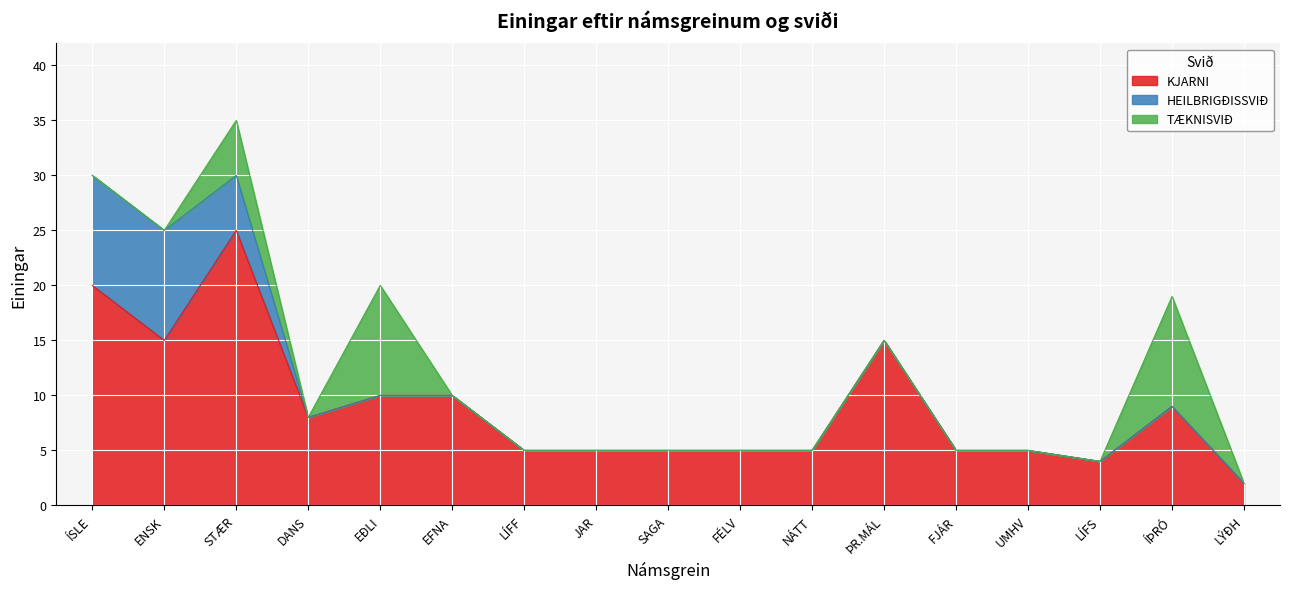

What is the difference between the highest and lowest values at STÆR?

20